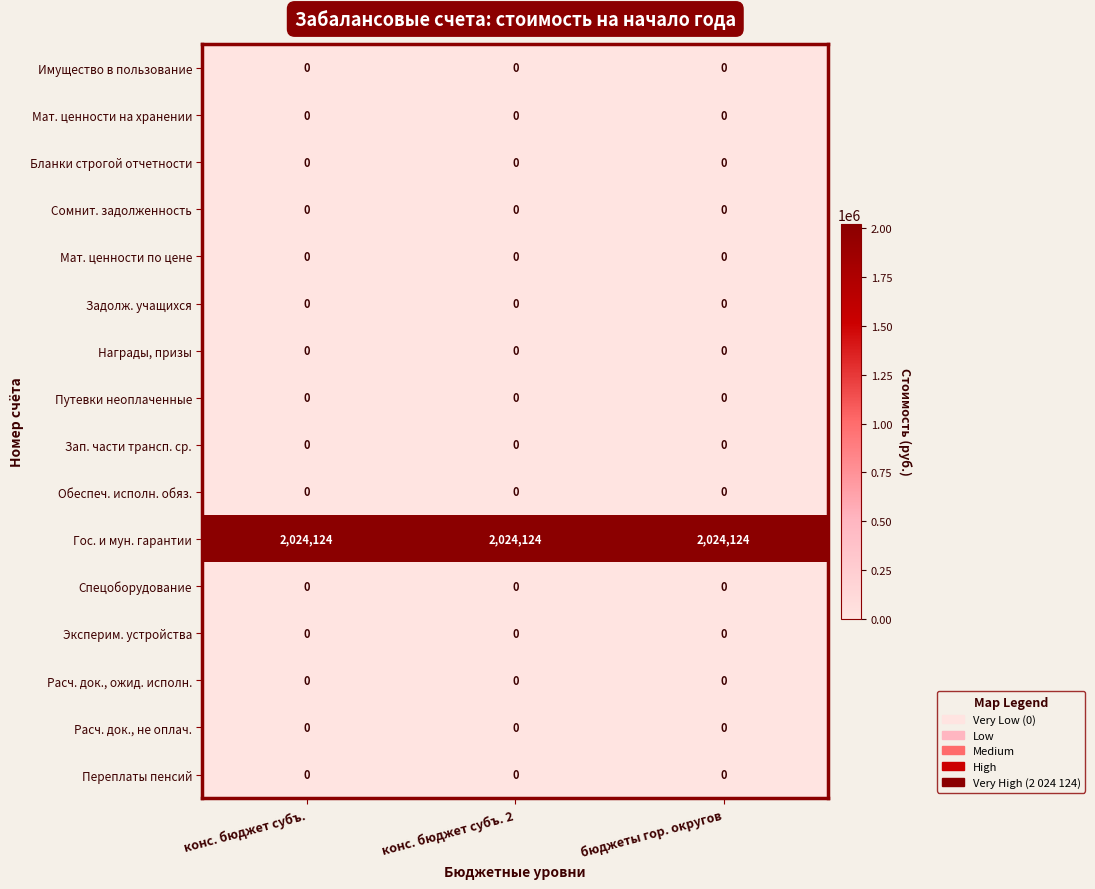

What is the total value across all series at бюджеты гор. округов?

2024124